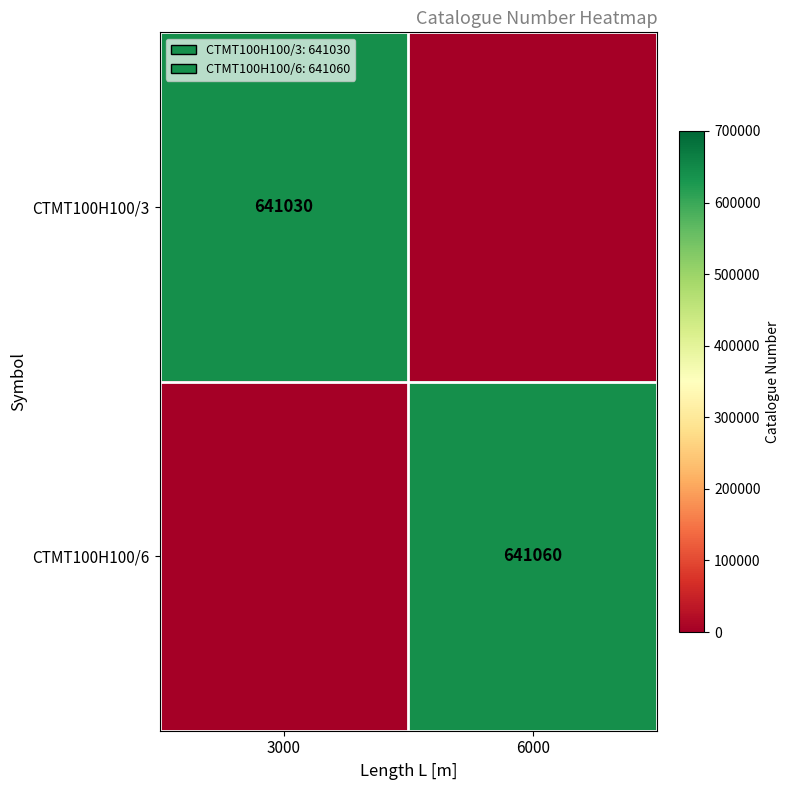

How many distinct data groups are displayed?

2